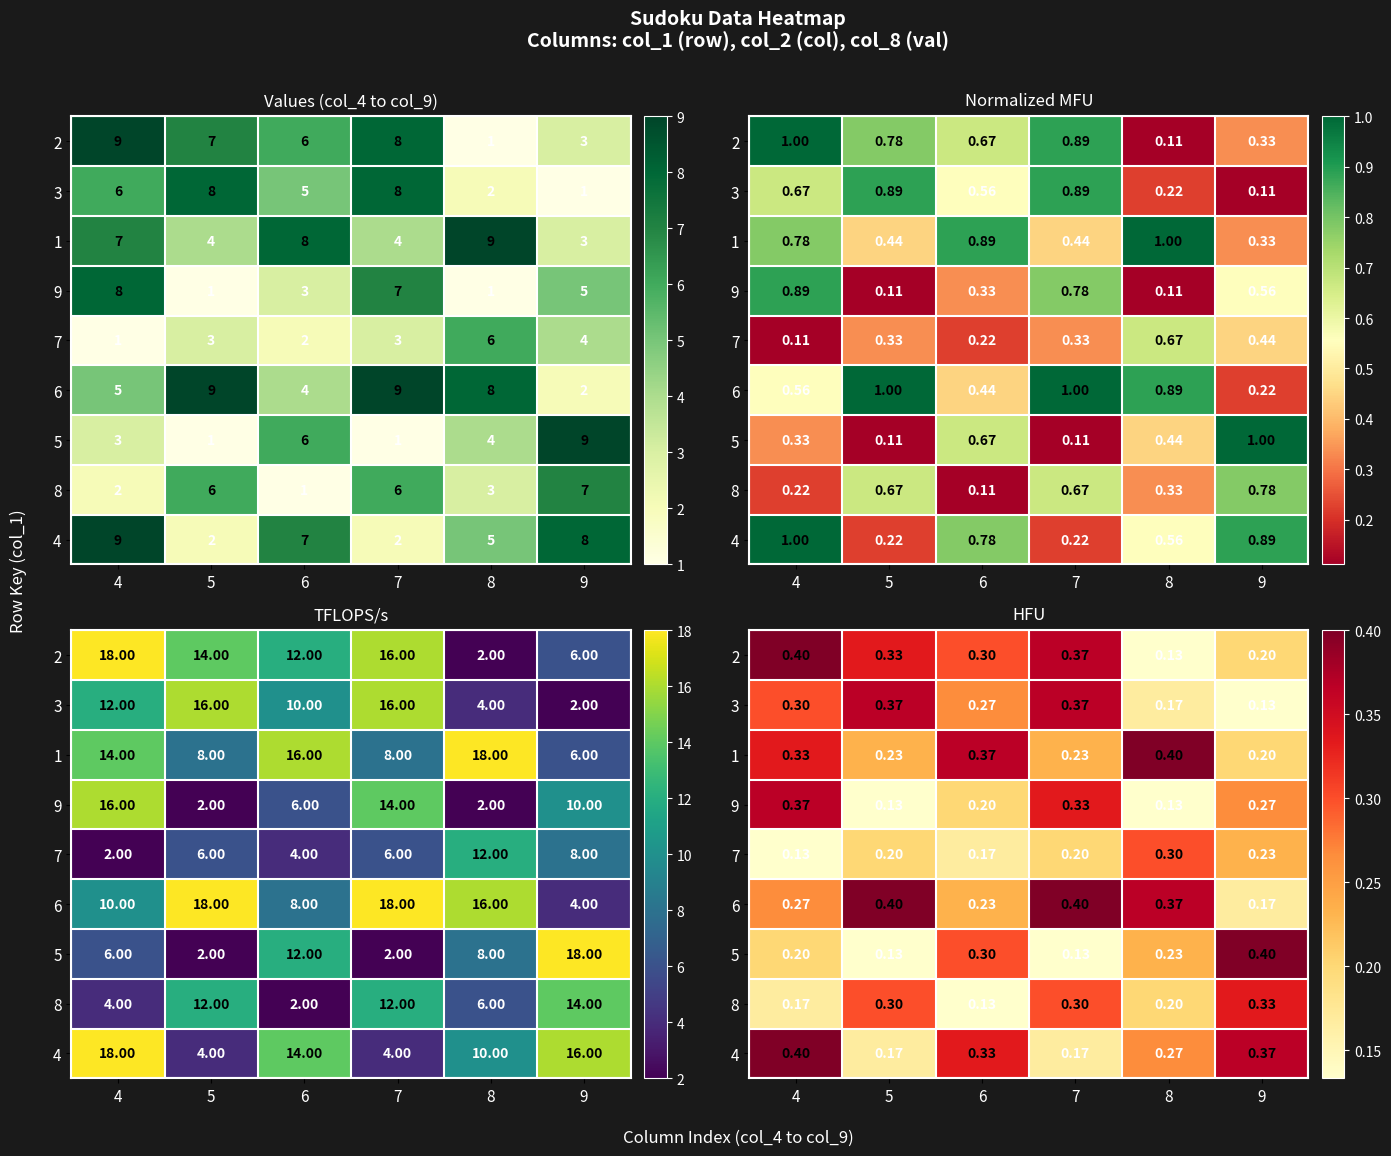

What is the approximate value of 5 at 4?

0.2